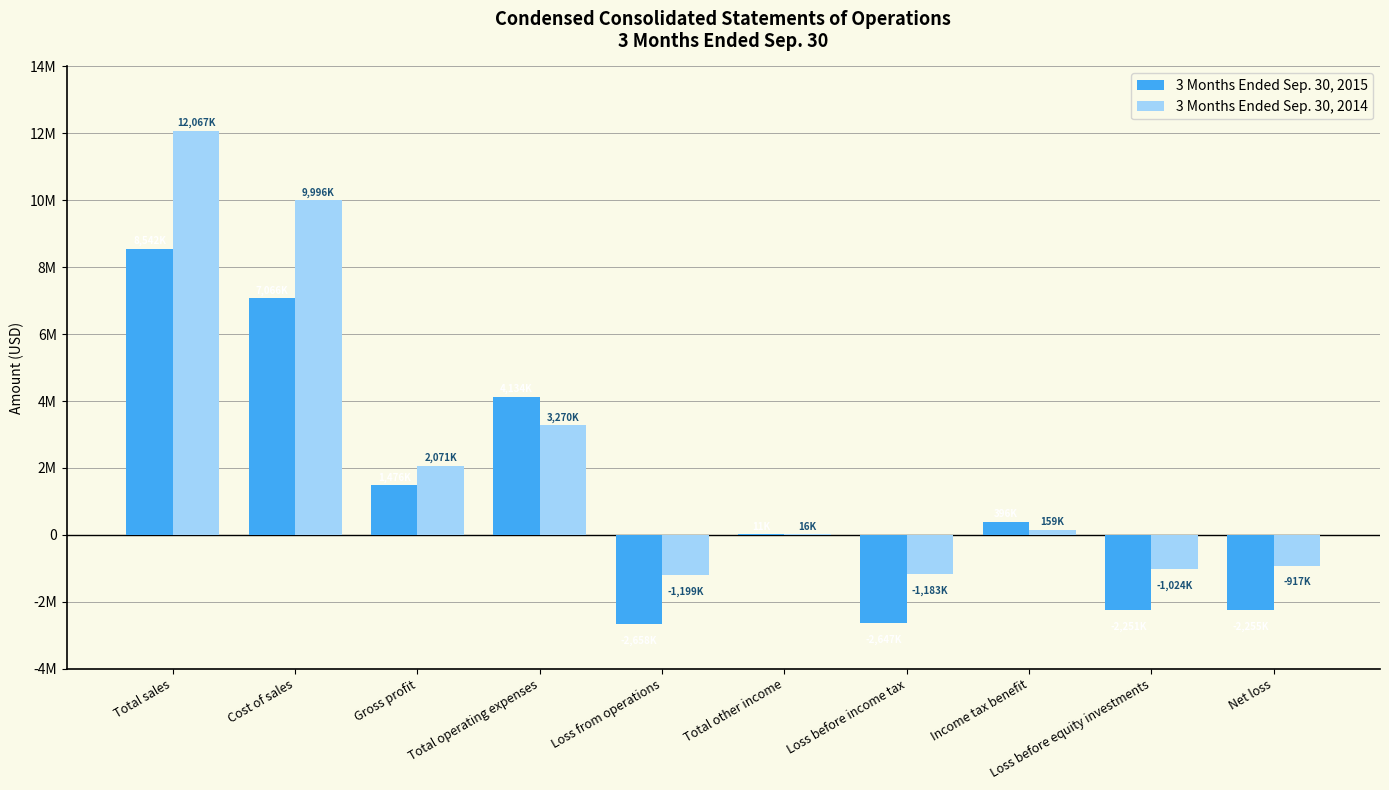

The 3 Months Ended Sep. 30, 2015 series shows 1476000 at Gross profit. True or false?

True